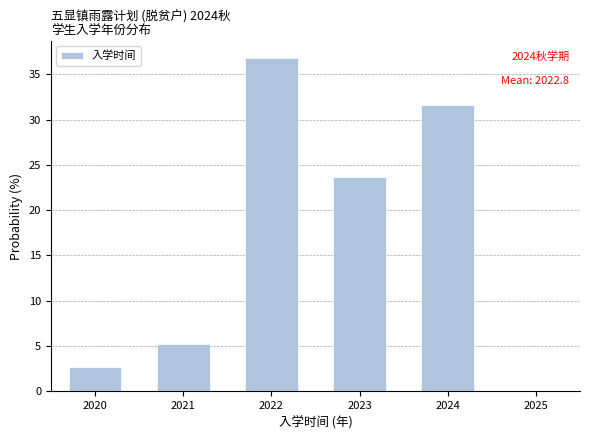

Which range on the x-axis has the tallest bar?

2021.5 to 2022.5